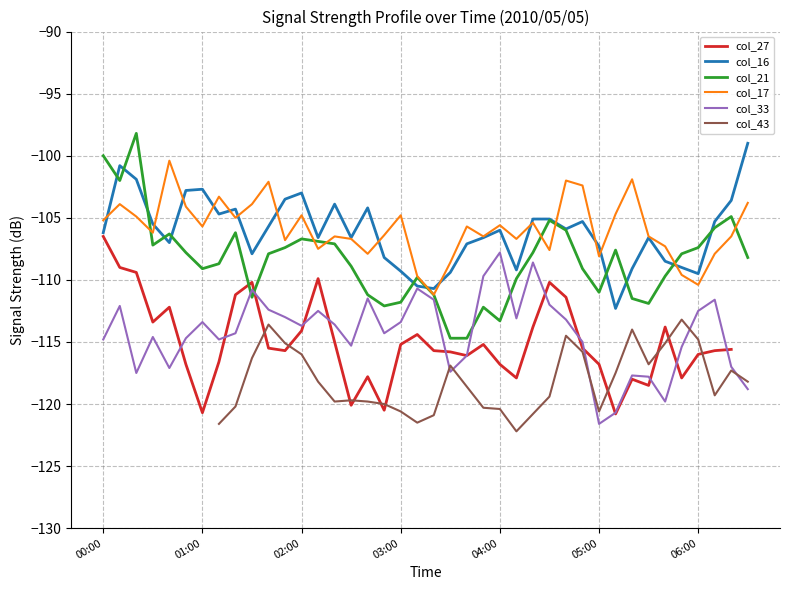

How many interior local peaks does the col_16 series have?

9